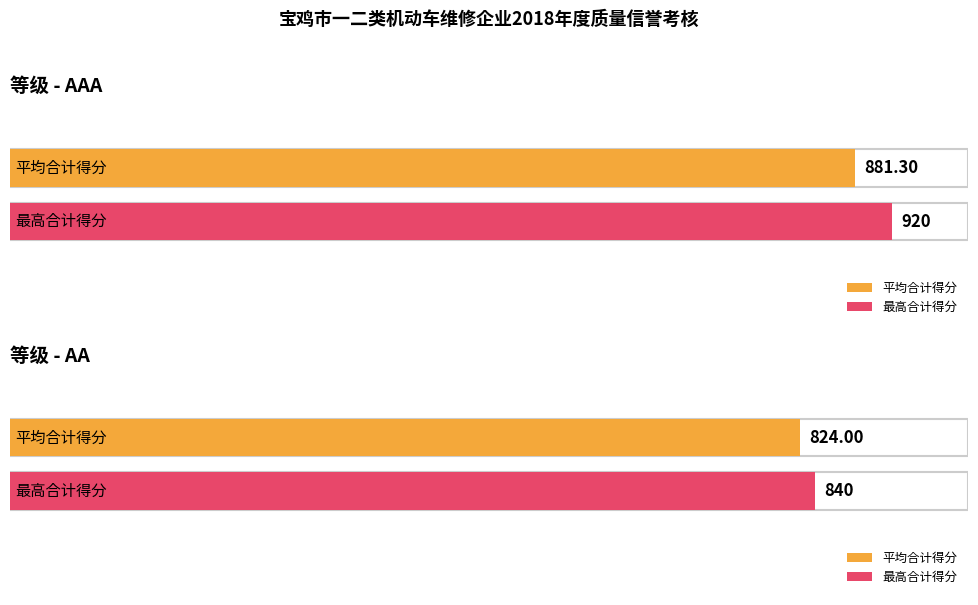

Does the chart contain stacked bars?

No